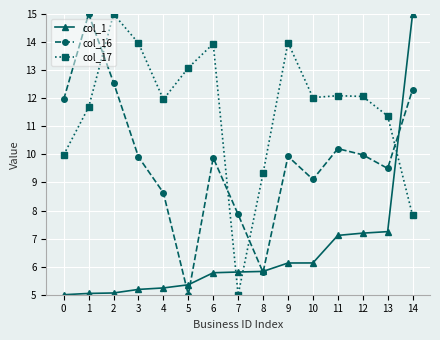

How many interior local valleys does the col_17 series have?

3